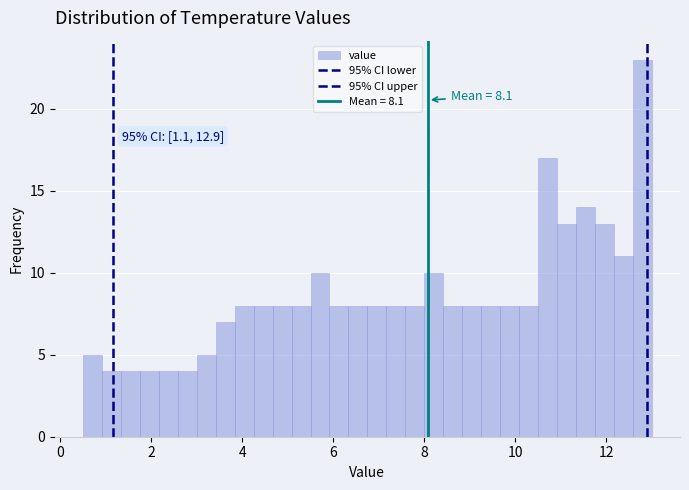

Around what value on the x-axis is the tallest bar? Give the approximate position of its centre, as read against the axis.

12.8